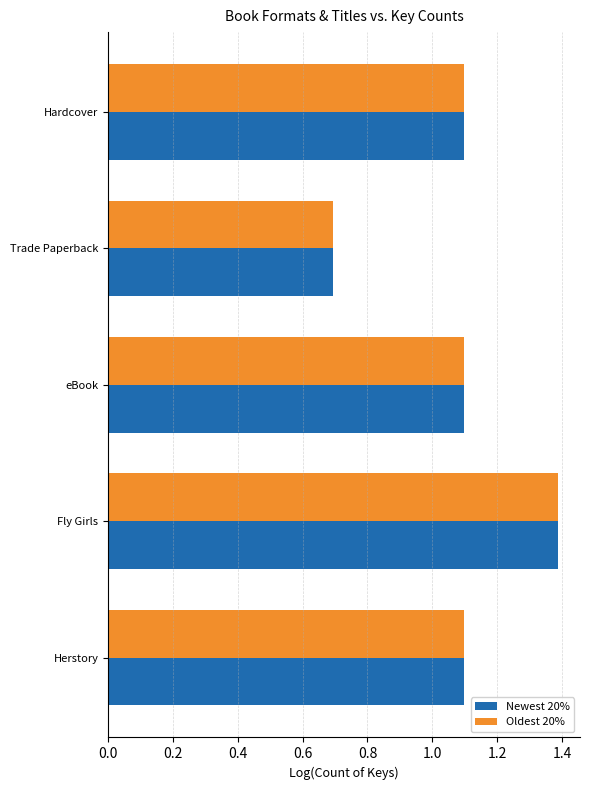

What is the maximum value shown in the chart?

1.4